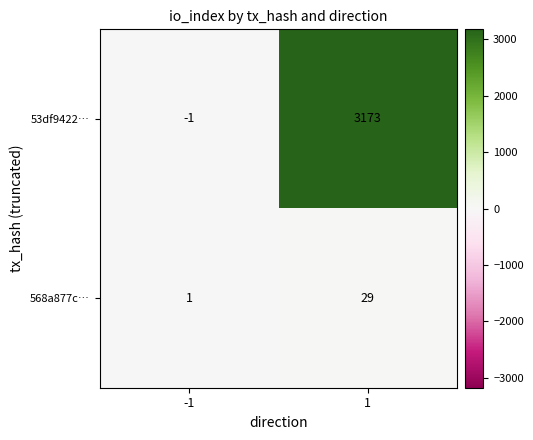

Is it true that 53df9422… equals -1 at -1?

True